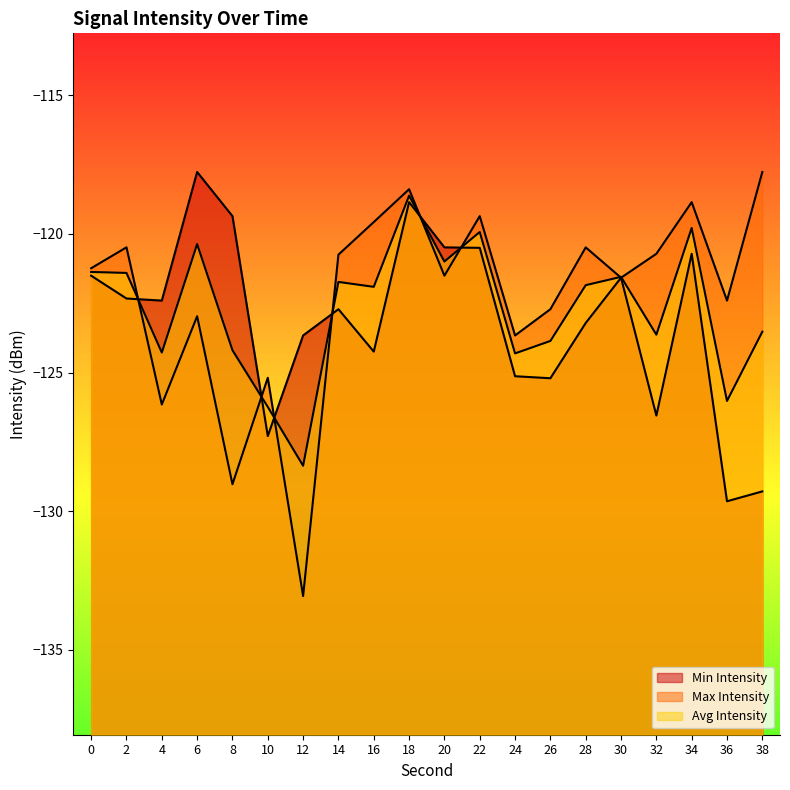

True or false: Max Intensity has more than 0 points higher than both neighbors.

True